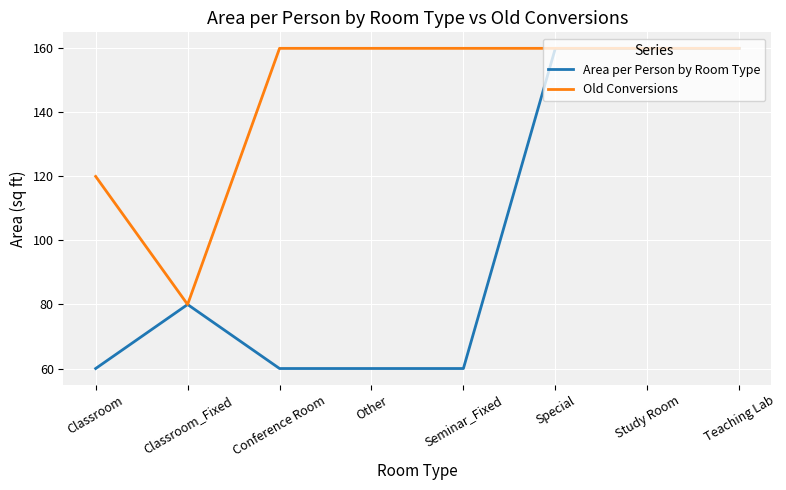

The Old Conversions series shows 81 at Seminar_Fixed. True or false?

False